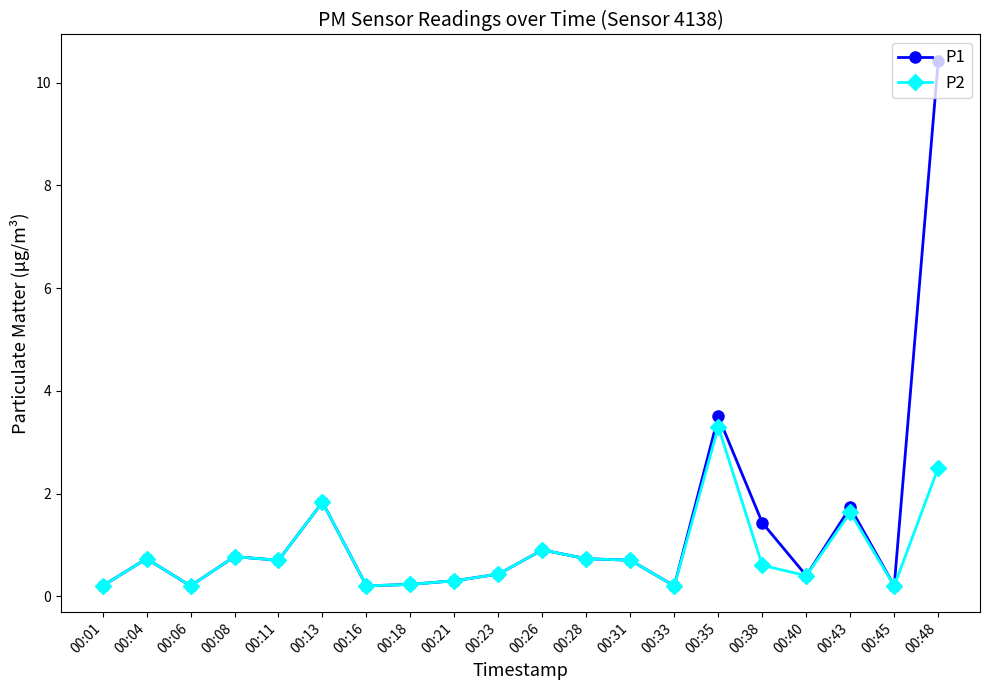

Rank the series by their maximum value, from lowest to highest.

P2, P1